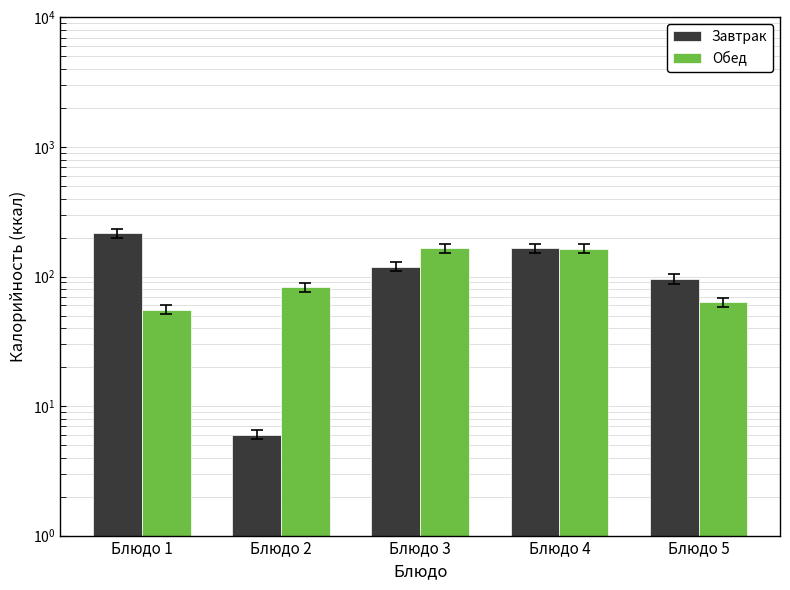

What is the minimum value shown in the chart?

6.0